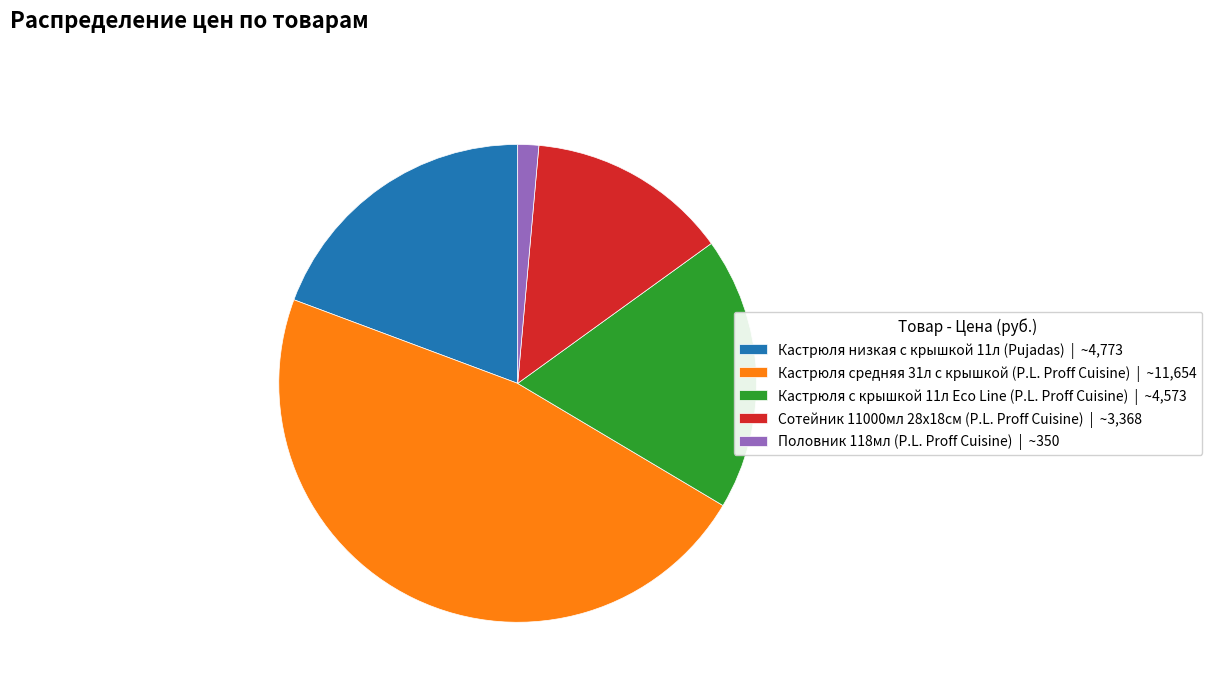

How many slices are in this pie chart?

5